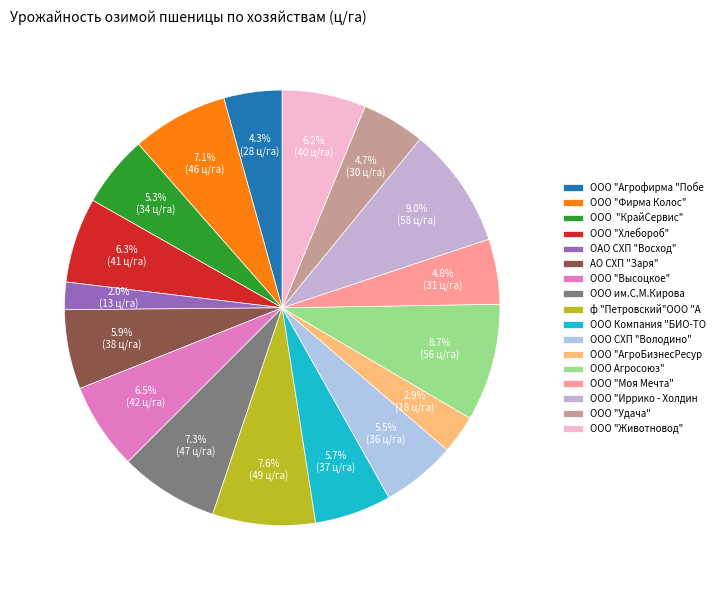

Rank the categories by value from lowest to highest.

ОАО СХП "Восход", ООО "АгроБизнесРесурс", ООО "Агрофирма "Победа", ООО "Удача", ООО "Моя Мечта", ООО  "КрайСервис", ООО СХП "Володино", ООО Компания "БИО-ТОН" ОП "Петровское", АО СХП "Заря", ООО "Животновод", ООО "Хлебороб", ООО "Высоцкое", ООО "Фирма Колос", ООО им.С.М.Кирова, ф "Петровский"ООО "АПА", ООО Агросоюз", ООО "Иррико - Холдинг"